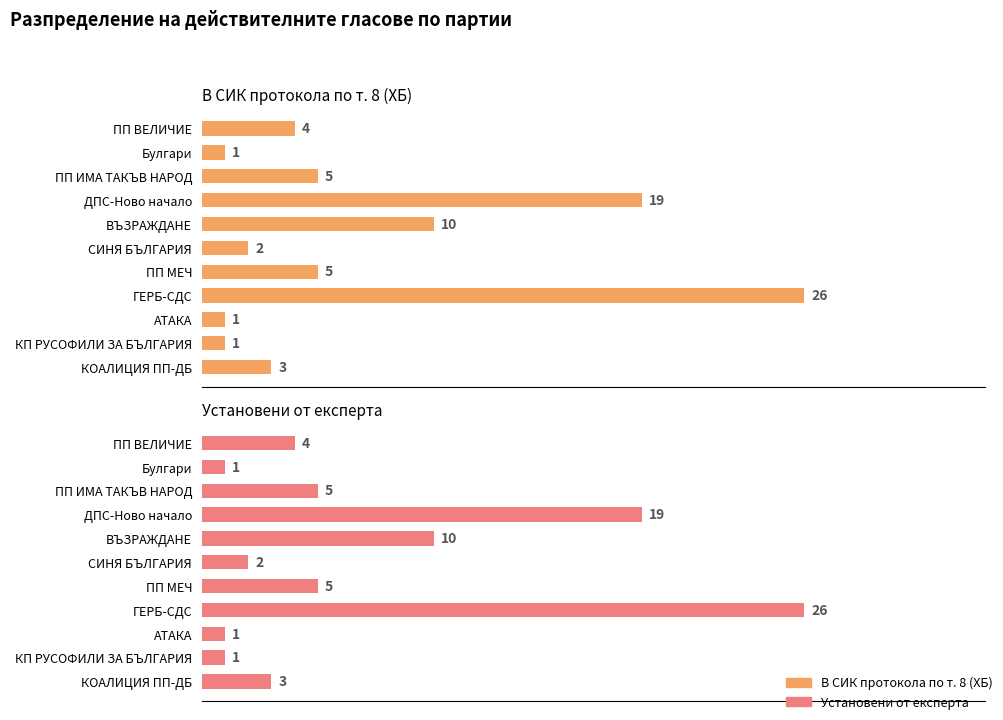

What is the highest value of the В СИК протокола по т. 8 (ХБ) series?

26